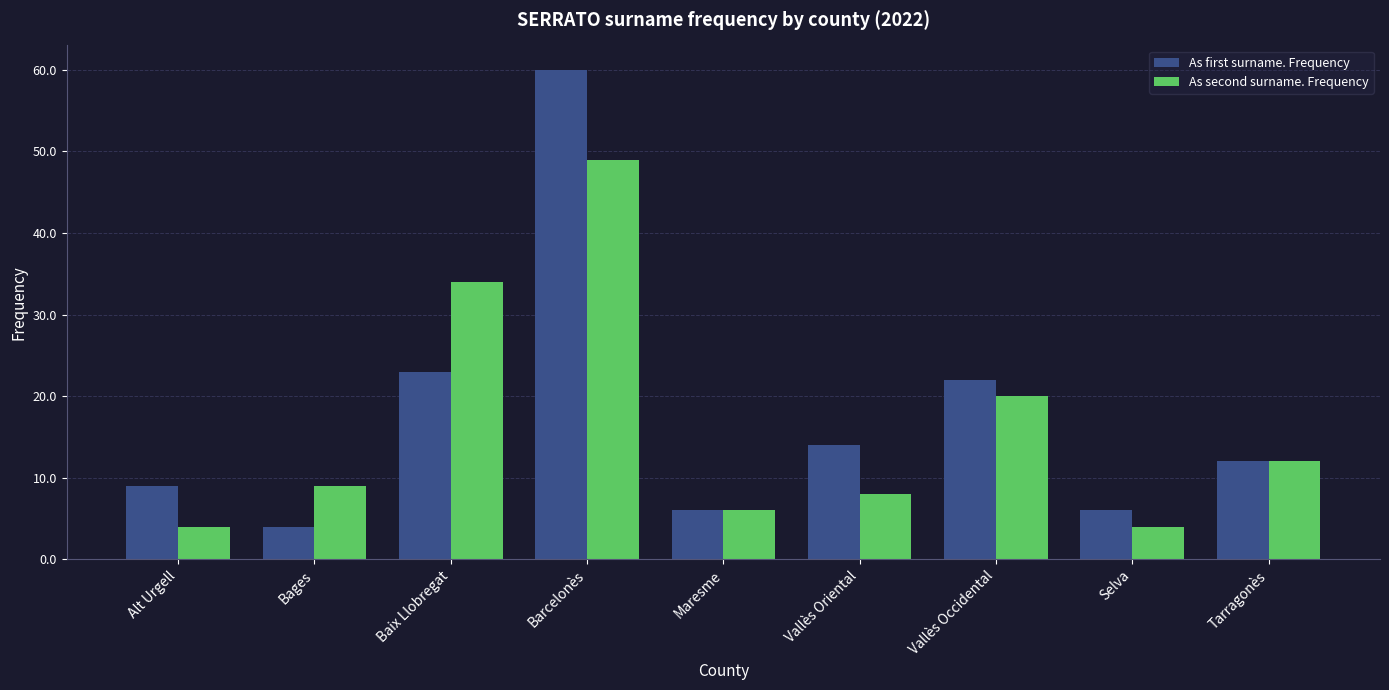

What value does the As second surname. Frequency series have at Selva?

4